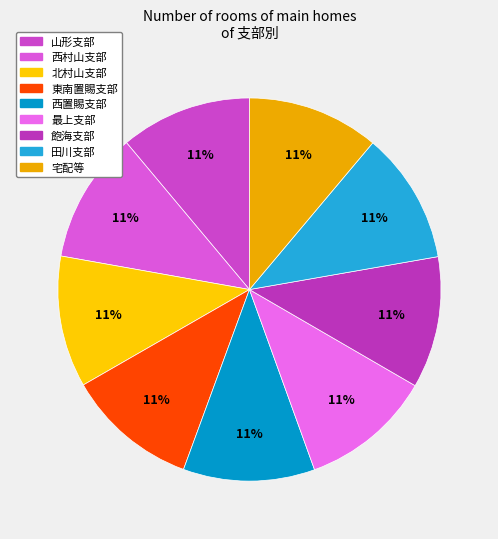

Approximately how many times larger is the value at 西置賜支部 compared to 飽海支部?

1.0